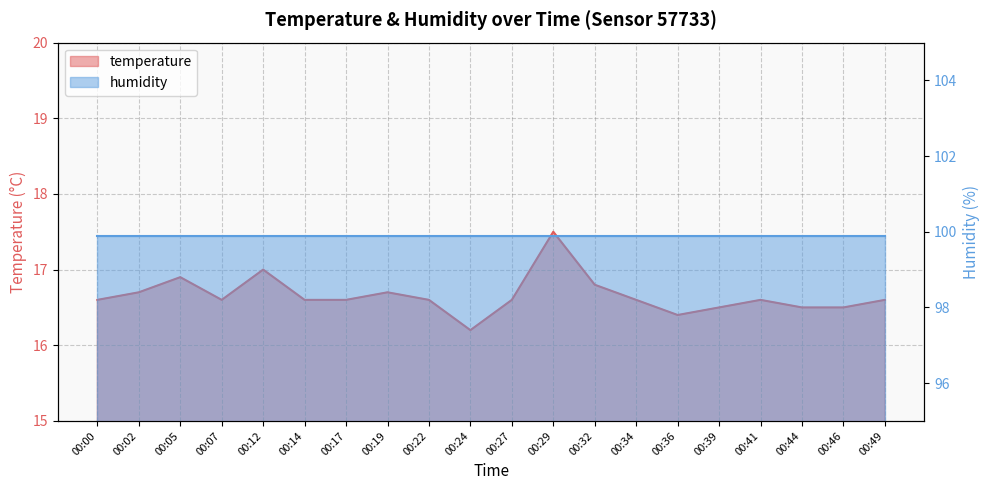

Reading left to right, what are all the values shown in this chart?

16.6	16.7	16.9	16.6	17.0	16.6	16.6	16.7	16.6	16.2	16.6	17.5	16.8	16.6	16.4	16.5	16.6	16.5	16.5	16.6